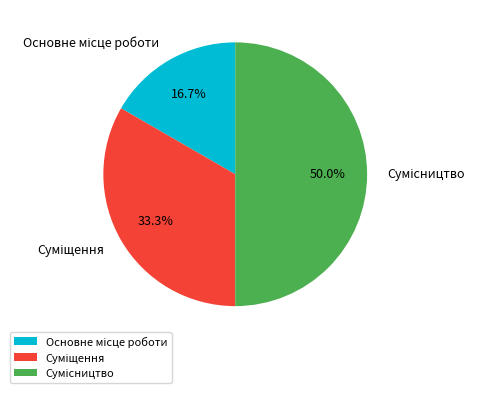

Count the number of slices in the pie.

3